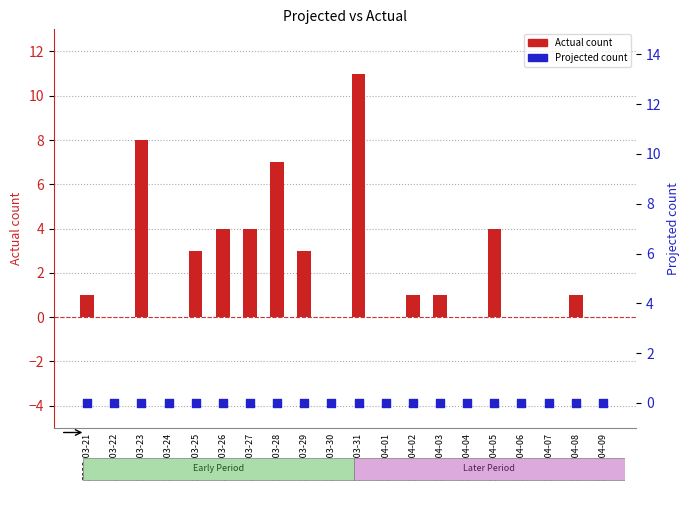

Is the value of Projected at 2020-03-23 greater than the value of Actual (relative) at 2020-04-02?

No